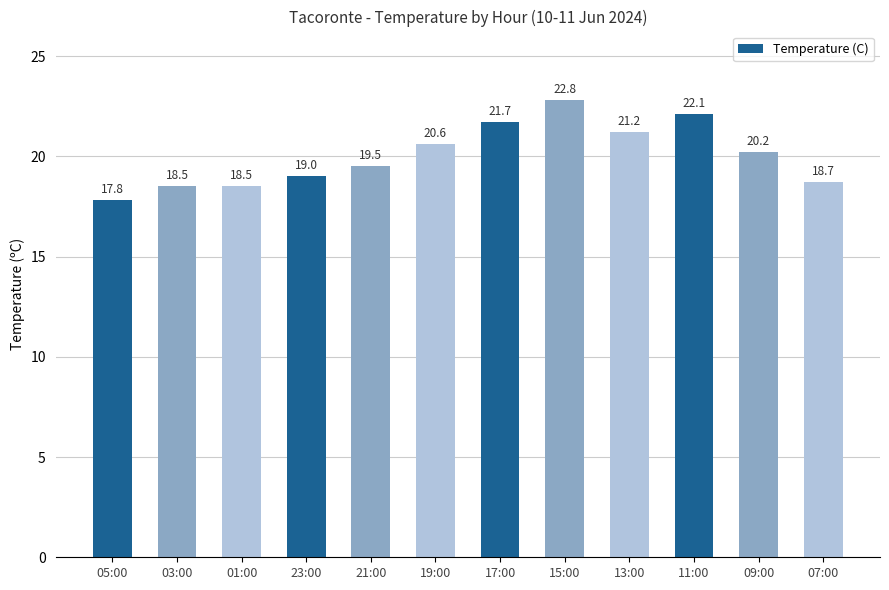

What is the sum of the values at 05:00 and 03:00?

36.3